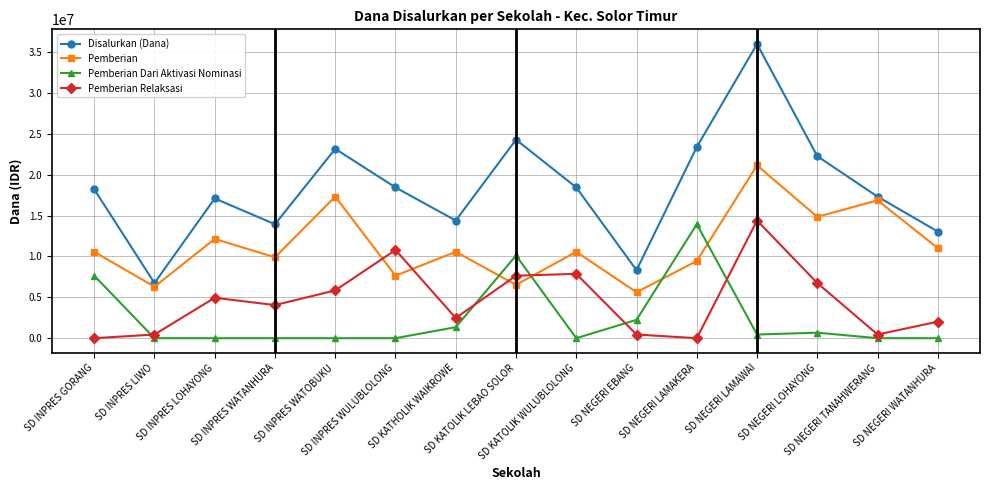

Which series has the widest spread of values?

Disalurkan (Dana)